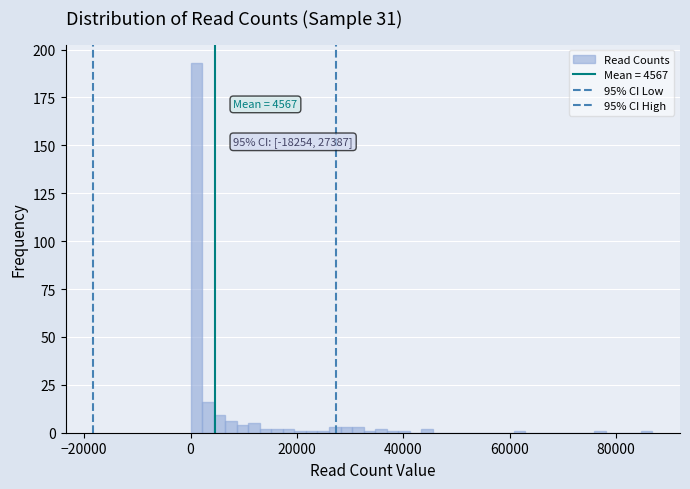

Read against the x-axis, roughly where is the centre of the tallest bar?

2000